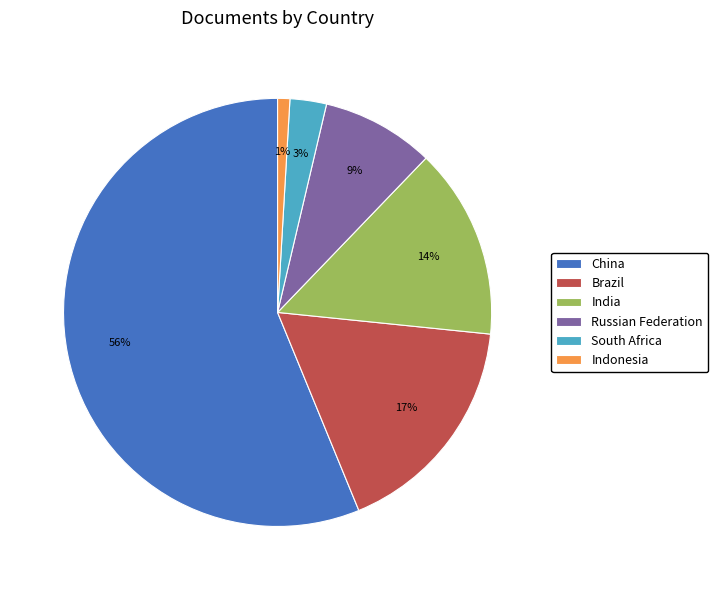

The Indonesia slice represents 11% of the pie. True or false?

False